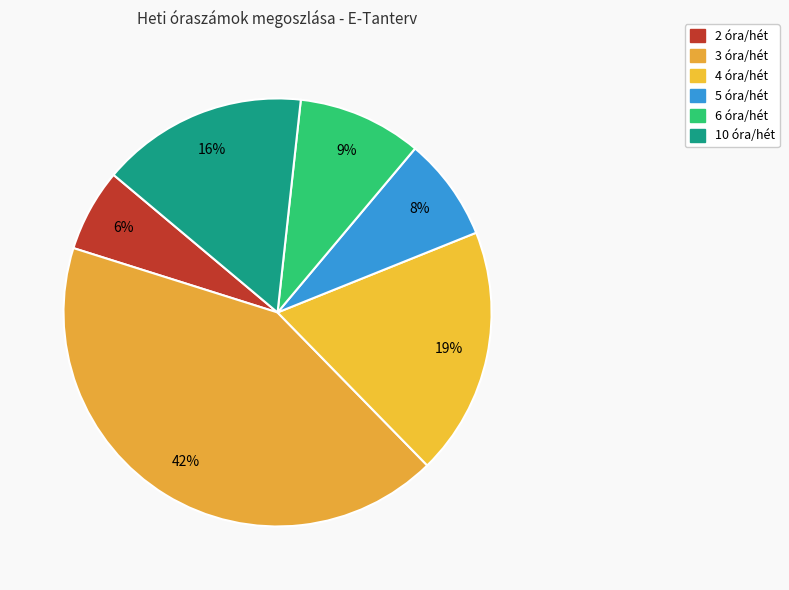

How many slices are in this pie chart?

6